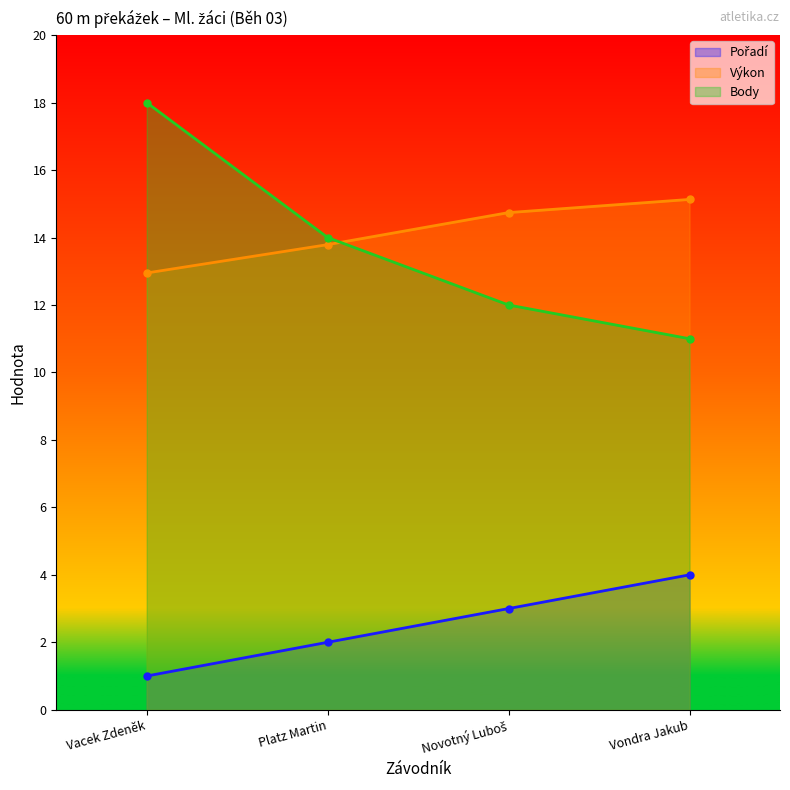

What are all the series names shown in the legend?

Pořadí, Výkon, Body